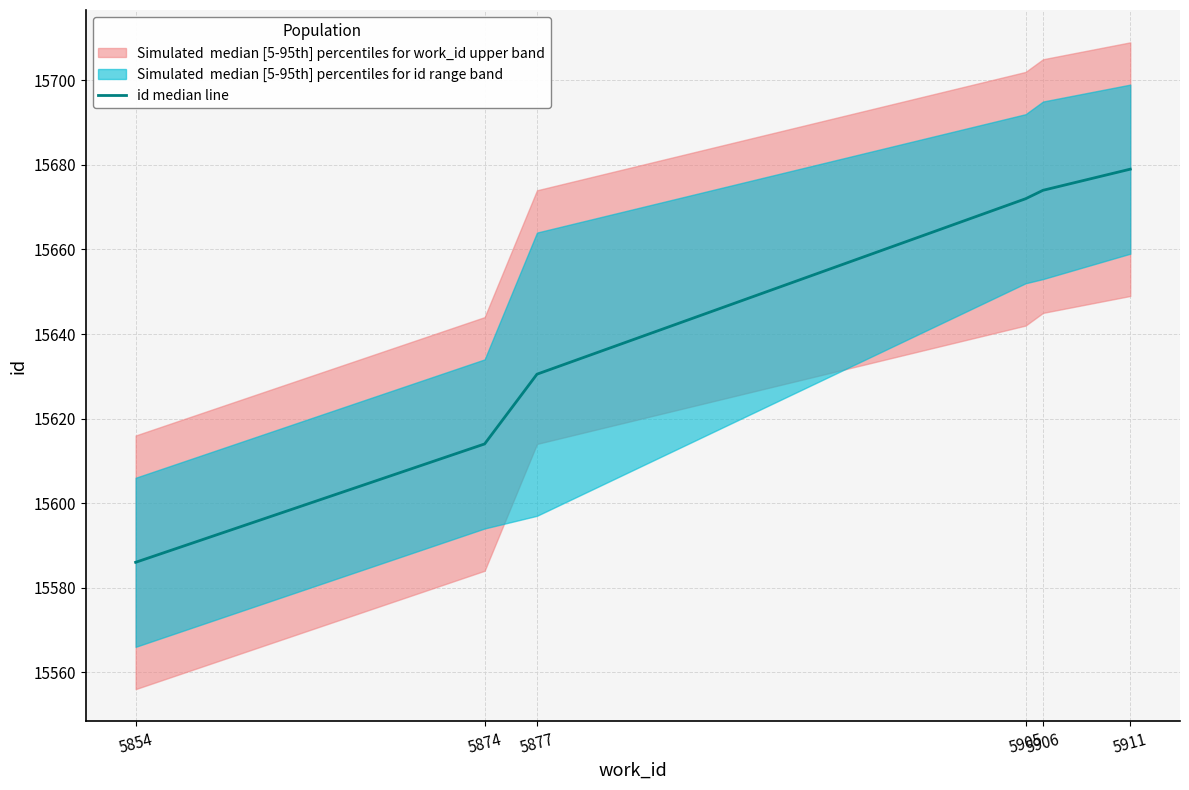

Does the chart display data point markers on the line(s)?

No